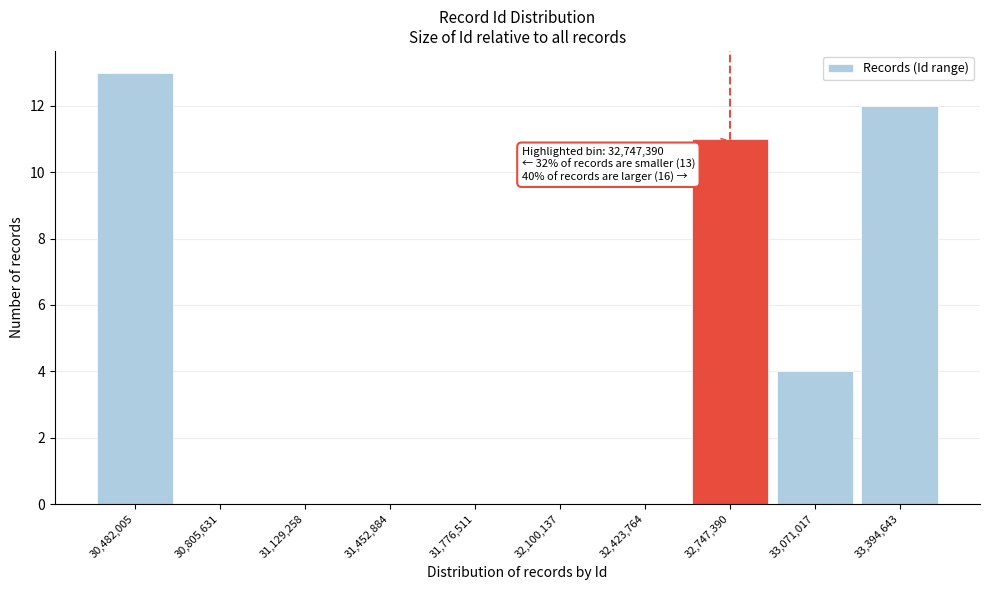

Reading left to right, what are all the values shown in this chart?

30,482,005=13	30,805,631=0	31,129,258=0	31,452,884=0	31,776,511=0	32,100,137=0	32,423,764=0	32,747,390=11	33,071,017=4	33,394,643=12